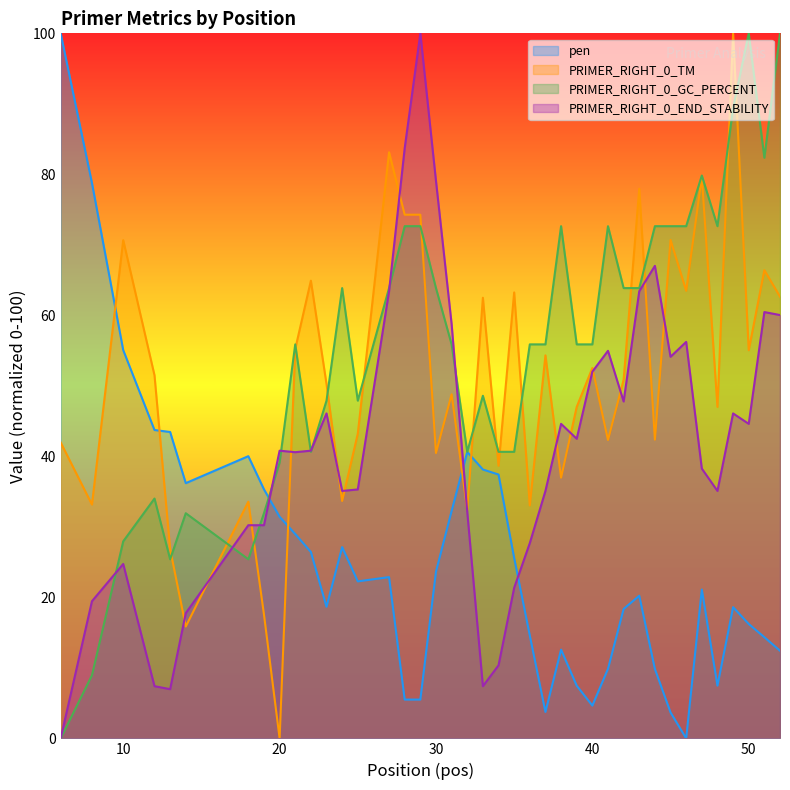

How many interior local valleys does the PRIMER_RIGHT_0_GC_PERCENT series have?

7